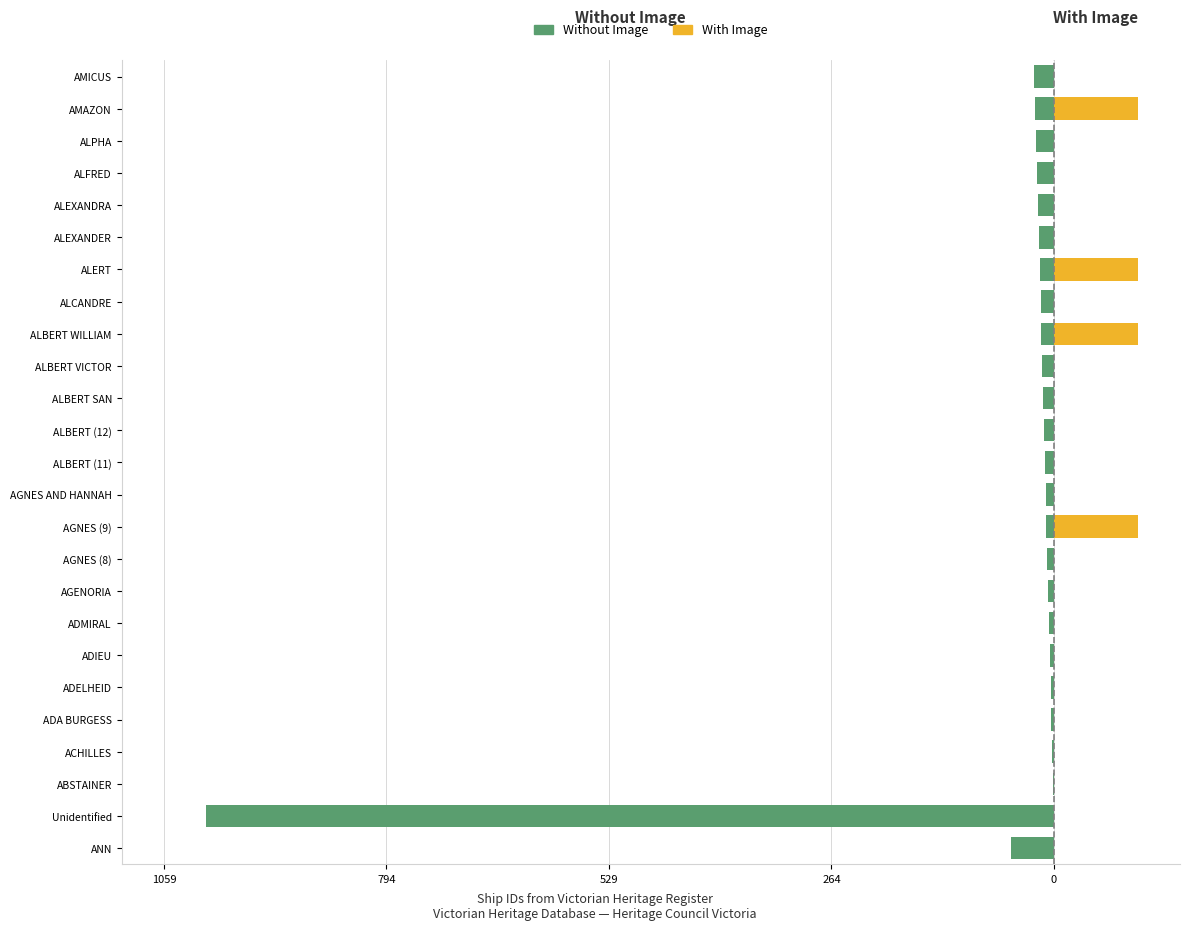

What is the average value of the Without Image series?

-54